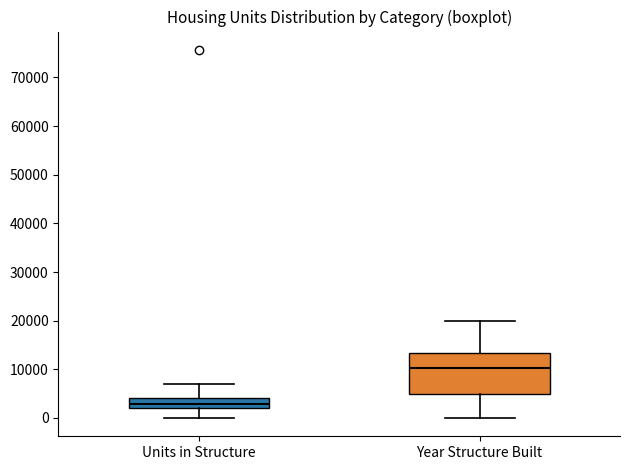

Which box is the tallest, from its lower edge to its upper edge?

Year Structure Built